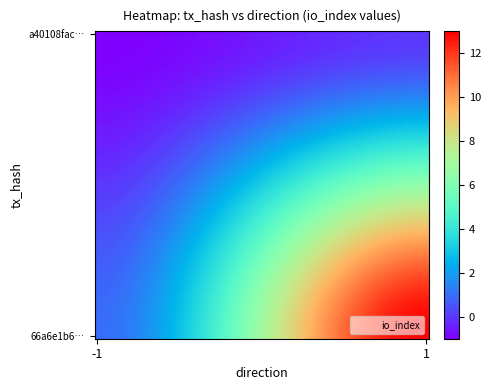

Rank the series by their maximum value, from highest to lowest.

66a6e1b64d5796b8bffc0fd3cb9c45693477d2e, a40108fac21d919f24f4c93c9400d678feabe52